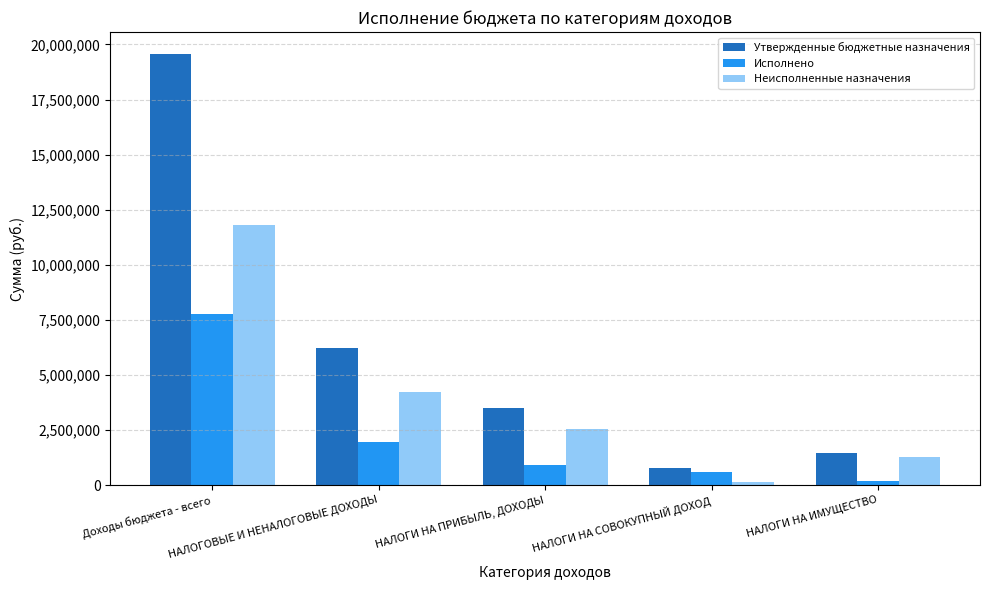

Count the number of categories in the chart.

5